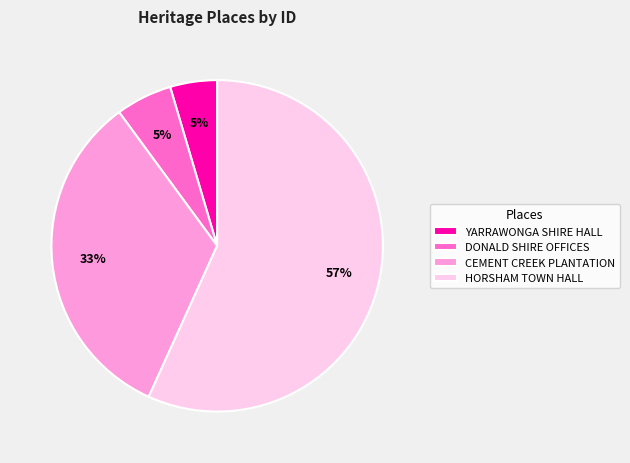

To the nearest percent, what is the difference between the largest and smallest slice percentages?

52%